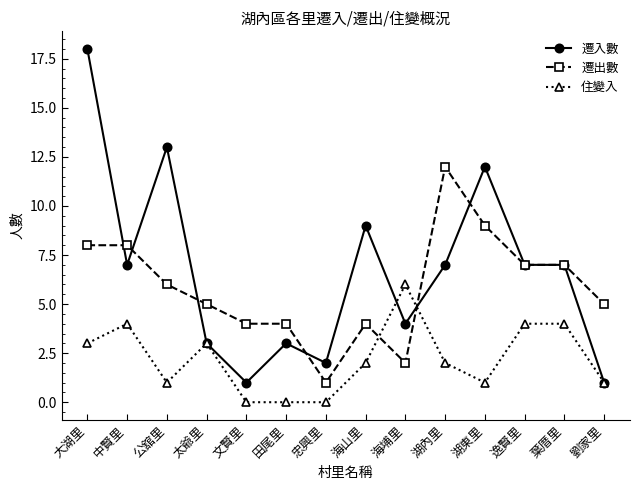

Which category has the highest value in the 住變入 series?

海埔里